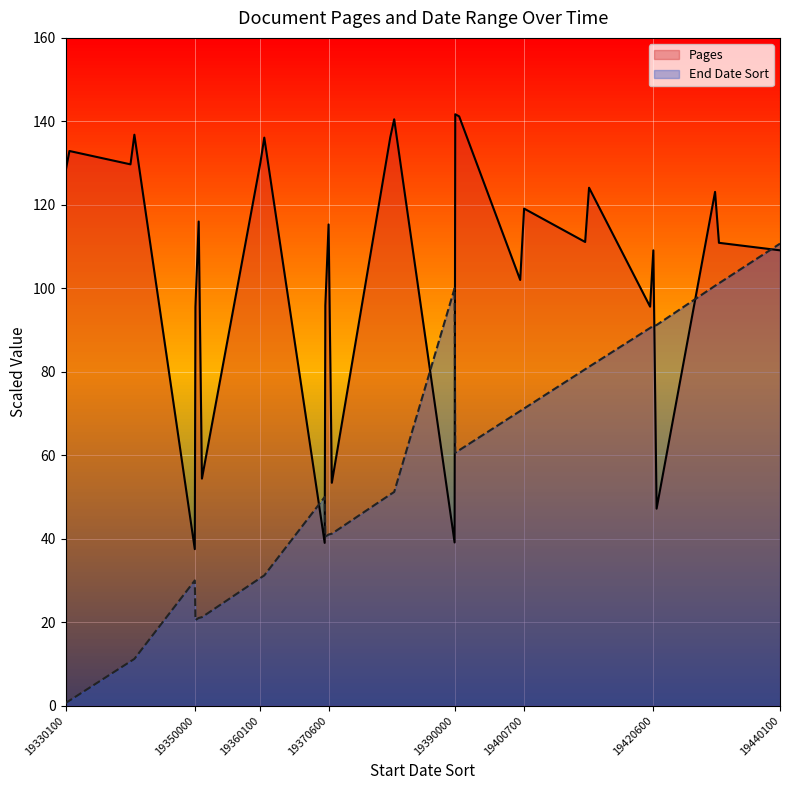

Is the value of Pages at 19440100 greater than the value of End Date Sort at 19370600?

Yes